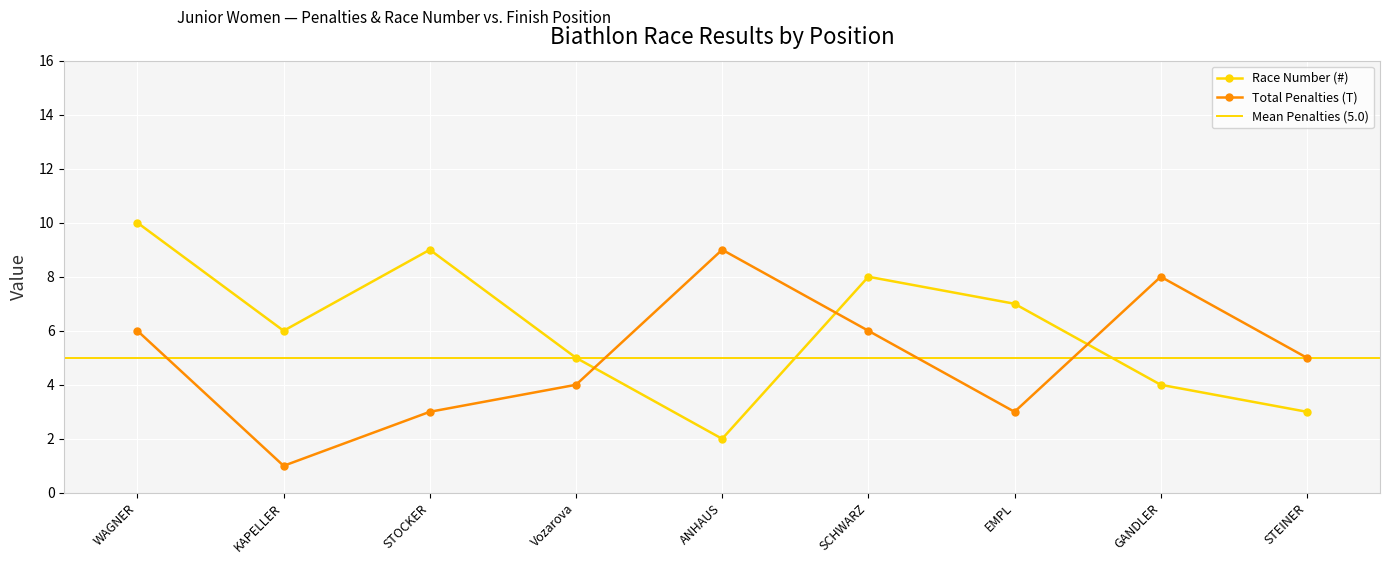

What is the maximum value for Race Number (#)?

10